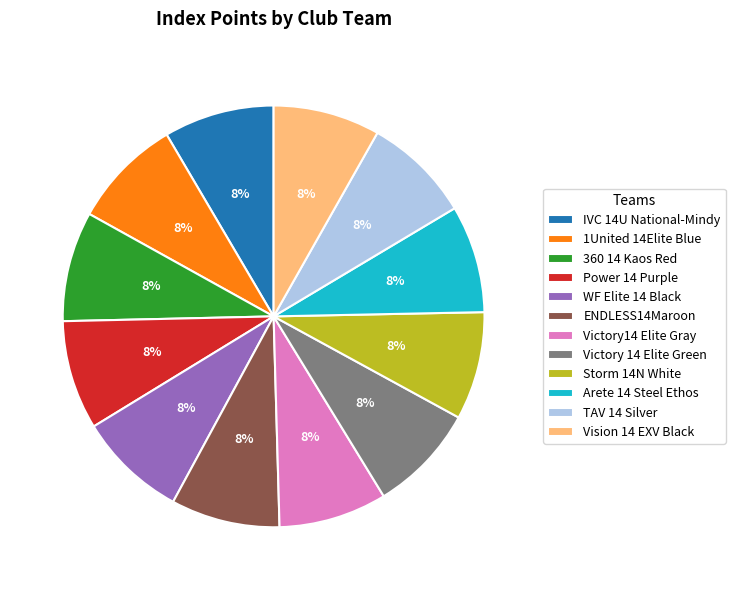

To the nearest percent, what portion does 1United 14Elite Blue represent?

8%